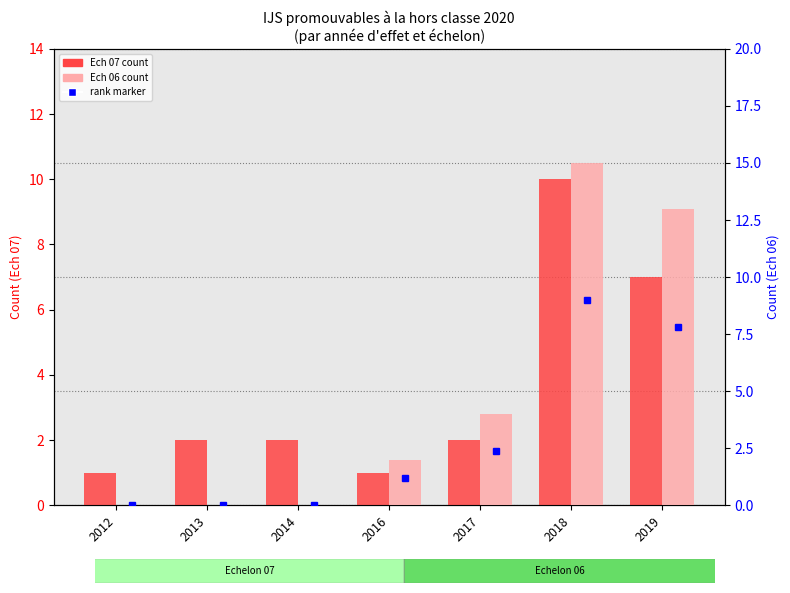

What is the difference between the highest and lowest values at 2016?

1